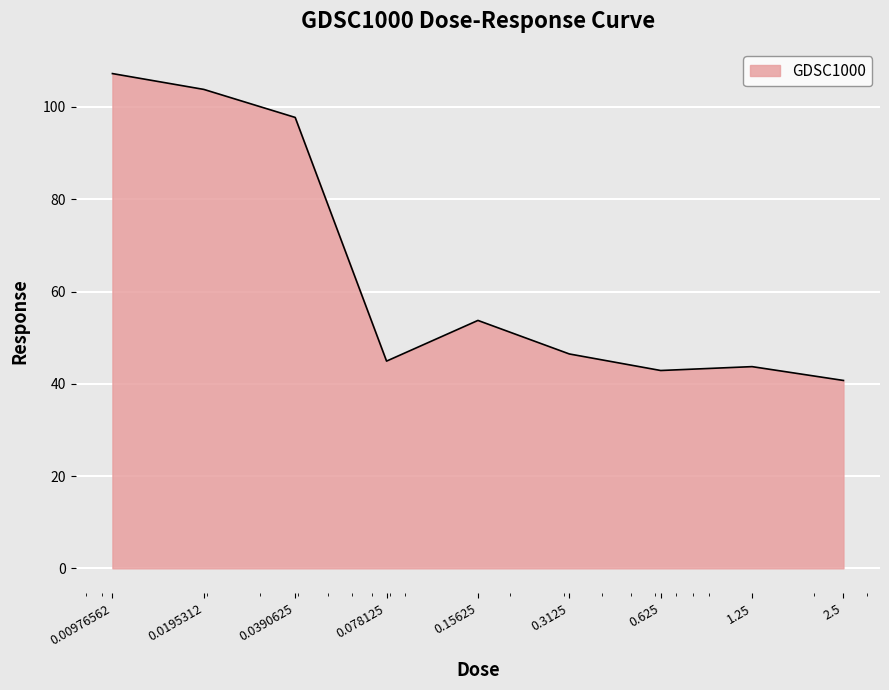

What is the difference between the second highest and second lowest values?

60.9